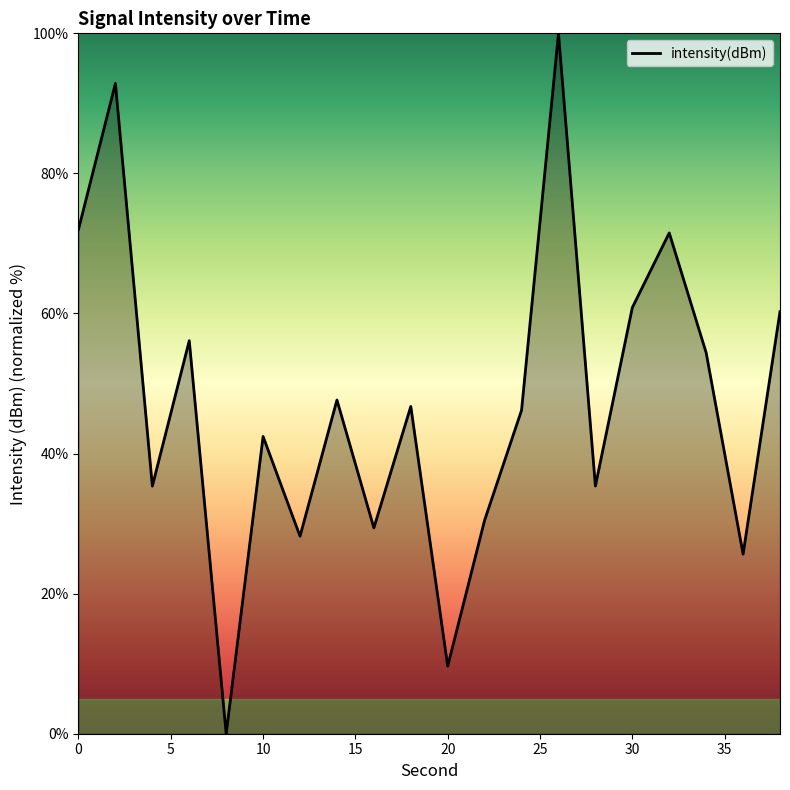

What is the greatest value displayed?

100.0